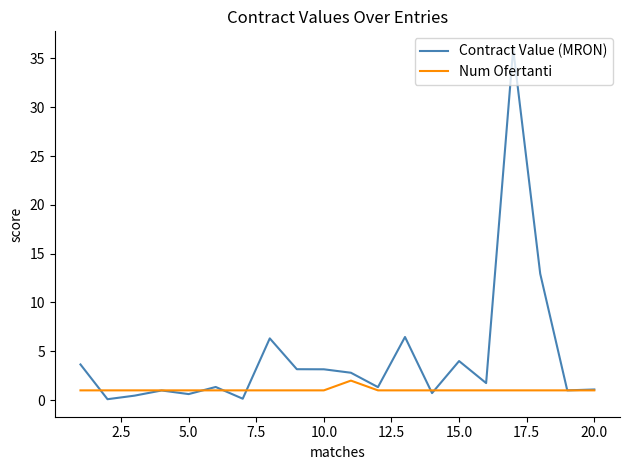

Which series has the widest spread of values?

Contract Value (MRON)